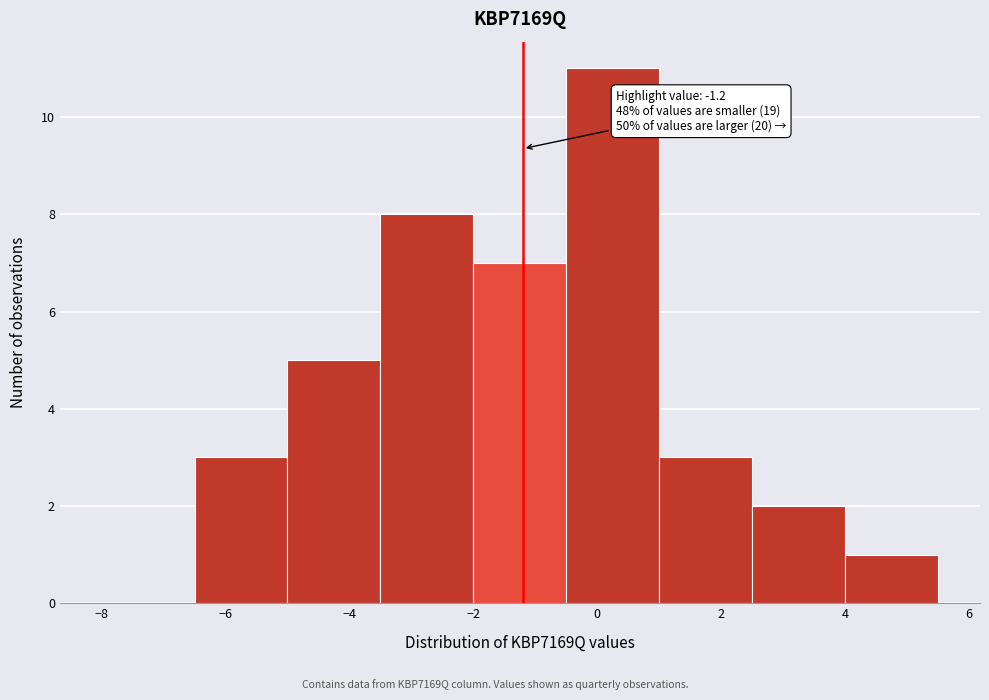

Which range on the x-axis has the tallest bar?

-0.5 to 1.0